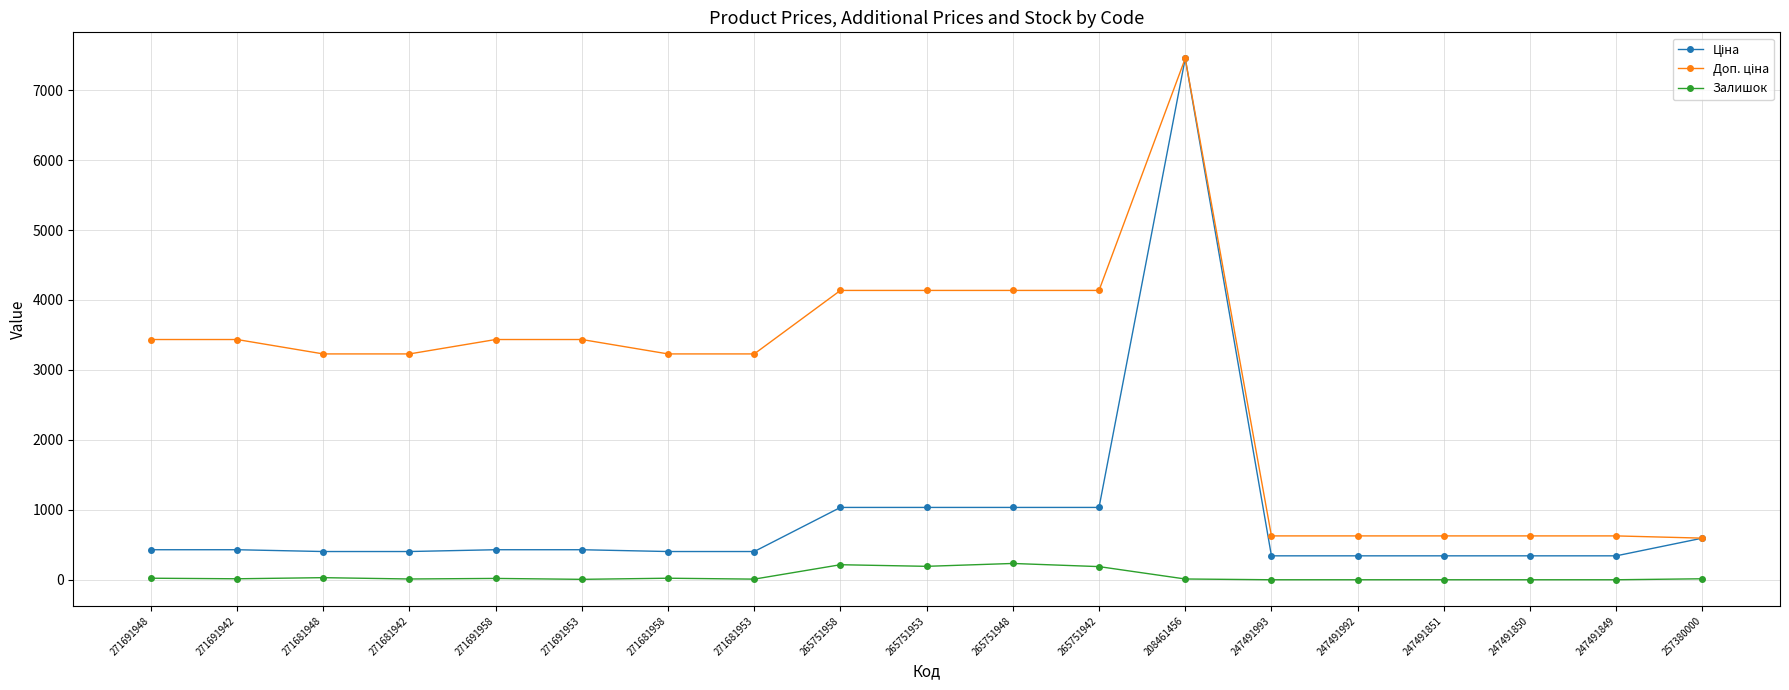

What position from the right is 247491993?

6